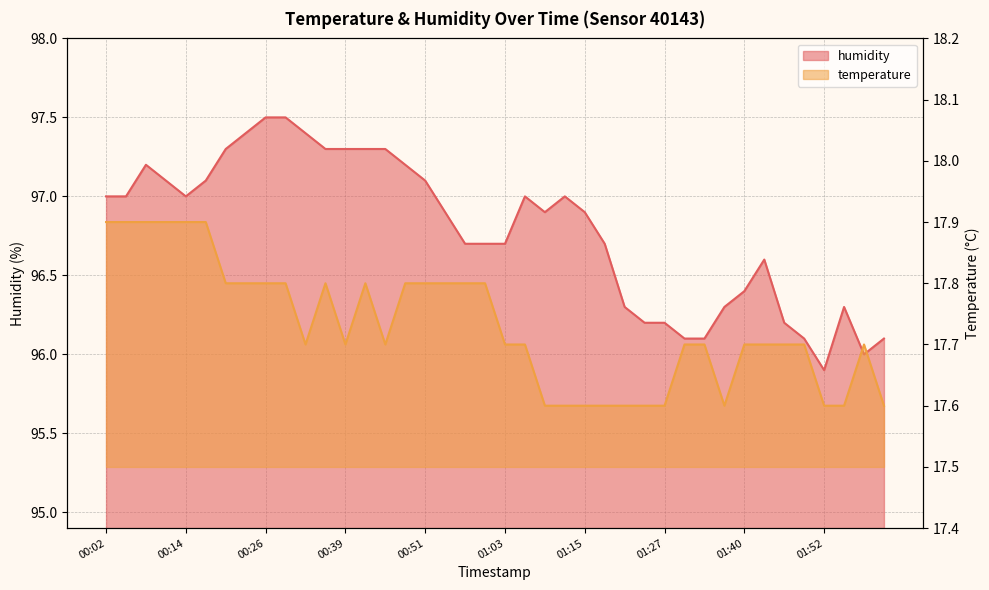

Reading left to right, transcribe all the data shown in this chart.

temperature: 00:02=17.9	00:05=17.9	00:08=17.9	00:11=17.9	00:14=17.9	00:17=17.9	00:20=17.8	00:23=17.8	00:26=17.8	00:29=17.8	00:33=17.7	00:36=17.8	00:39=17.7	00:42=17.8	00:45=17.7	00:48=17.8	00:51=17.8	00:54=17.8	00:57=17.8	01:00=17.8	01:03=17.7	01:06=17.7	01:09=17.6	01:12=17.6	01:15=17.6	01:18=17.6	01:21=17.6	01:24=17.6	01:27=17.6	01:30=17.7	01:34=17.7	01:37=17.6	01:40=17.7	01:43=17.7	01:46=17.7	01:49=17.7	01:52=17.6	01:55=17.6	01:58=17.7	02:01=17.6
humidity: 00:02=97.0	00:05=97.0	00:08=97.2	00:11=97.1	00:14=97.0	00:17=97.1	00:20=97.3	00:23=97.4	00:26=97.5	00:29=97.5	00:33=97.4	00:36=97.3	00:39=97.3	00:42=97.3	00:45=97.3	00:48=97.2	00:51=97.1	00:54=96.9	00:57=96.7	01:00=96.7	01:03=96.7	01:06=97.0	01:09=96.9	01:12=97.0	01:15=96.9	01:18=96.7	01:21=96.3	01:24=96.2	01:27=96.2	01:30=96.1	01:34=96.1	01:37=96.3	01:40=96.4	01:43=96.6	01:46=96.2	01:49=96.1	01:52=95.9	01:55=96.3	01:58=96.0	02:01=96.1